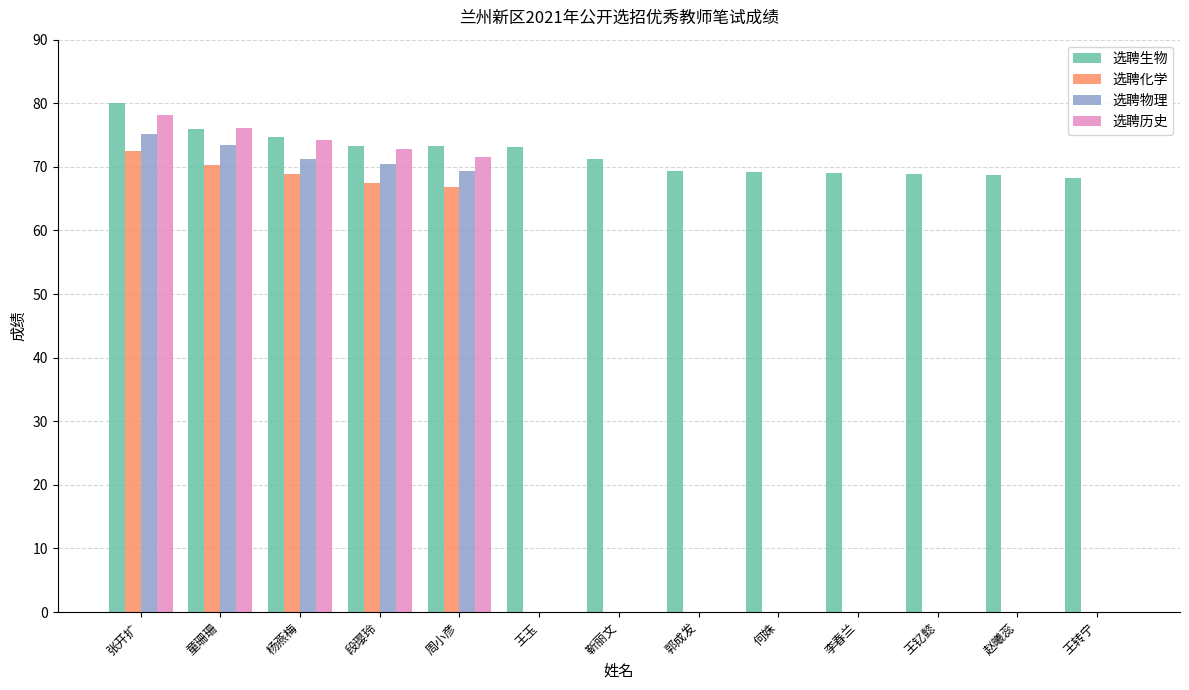

The 选聘物理 series shows 0.0 at 靳丽文. True or false?

True